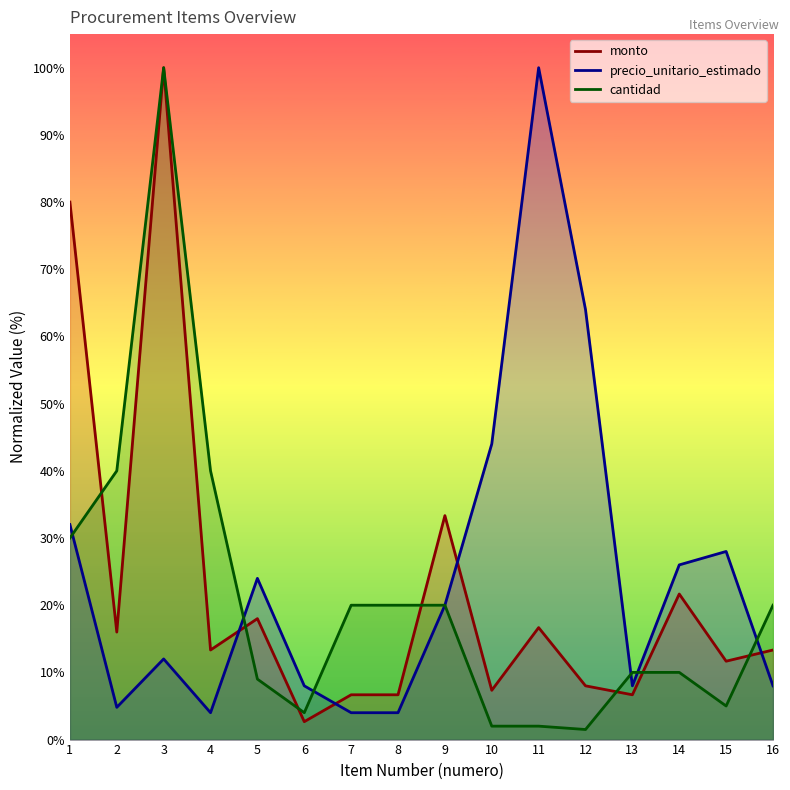

Which has a higher value, 15 or 1?

1